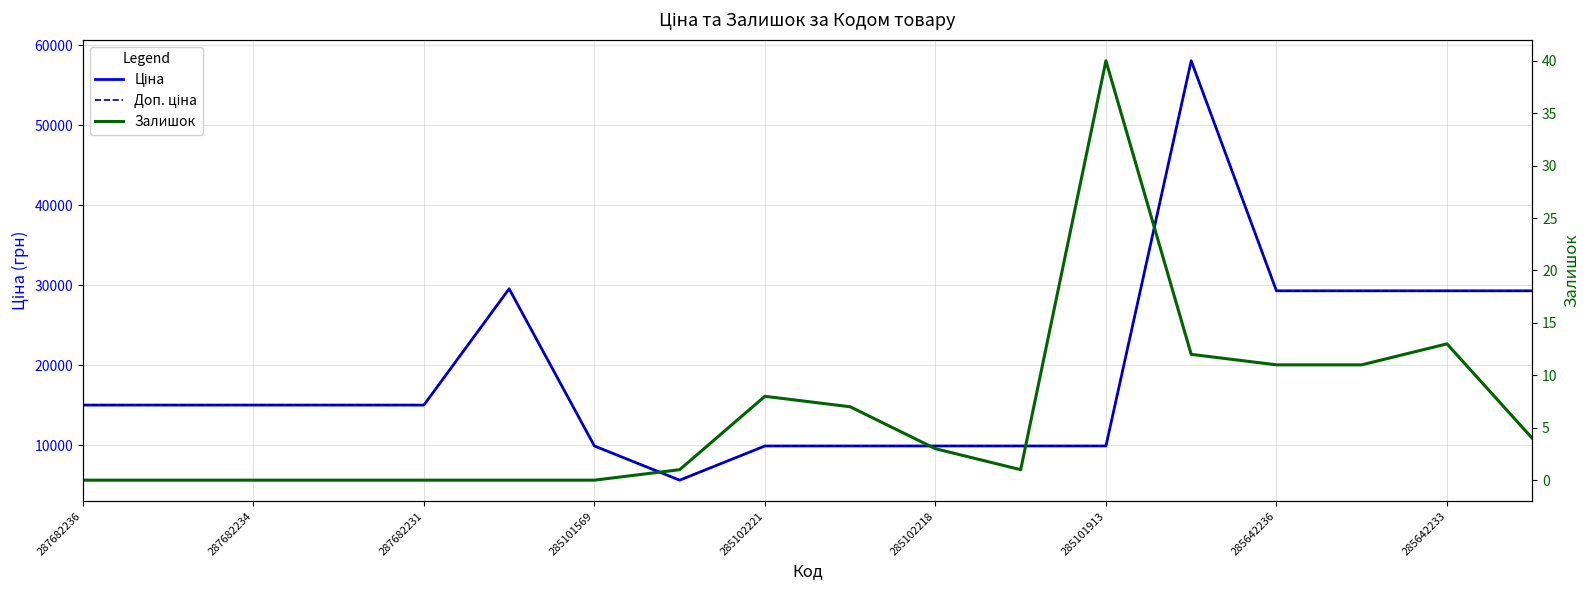

What is the value of the Доп. ціна point at the 18th from the left?

29294.9